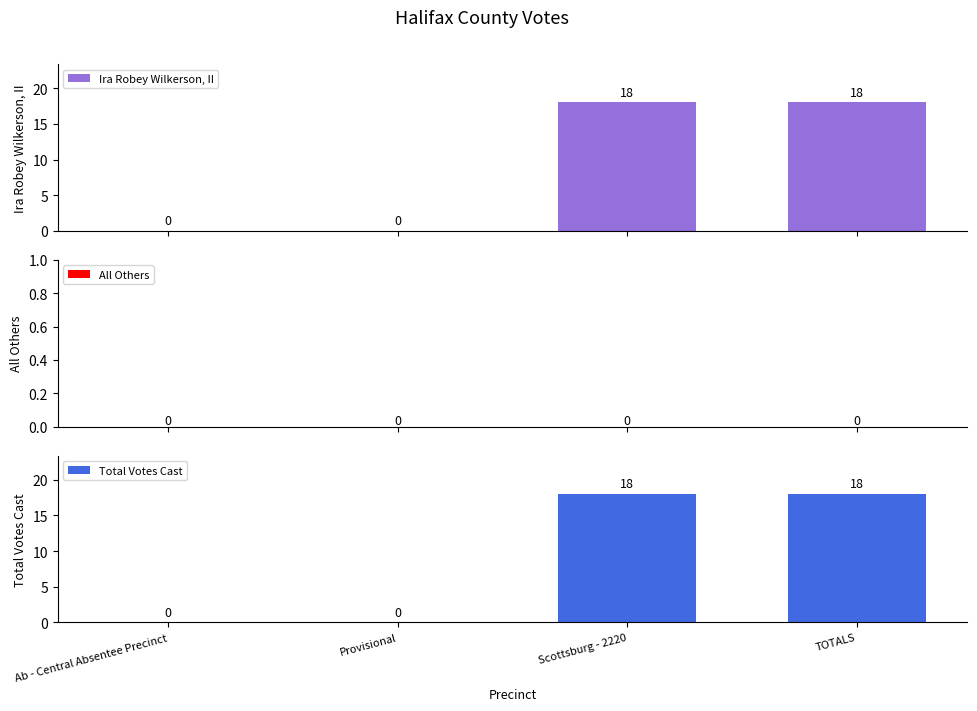

Between Ab - Central Absentee Precinct and TOTALS, which series saw the biggest shift?

Ira Robey Wilkerson, II